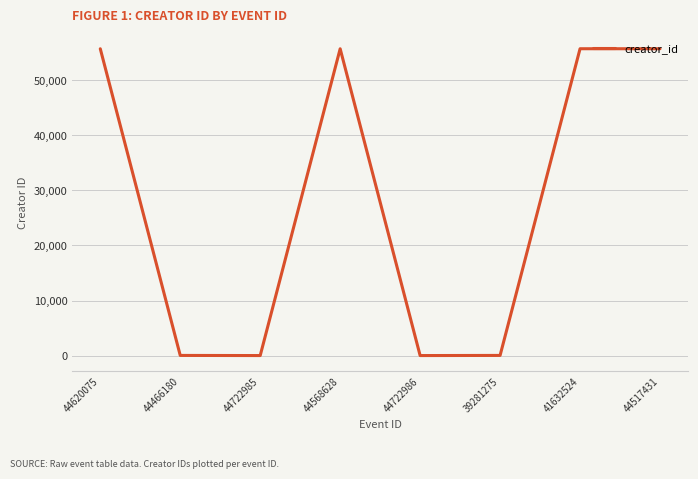

Is this an area chart (filled region under the line)?

No